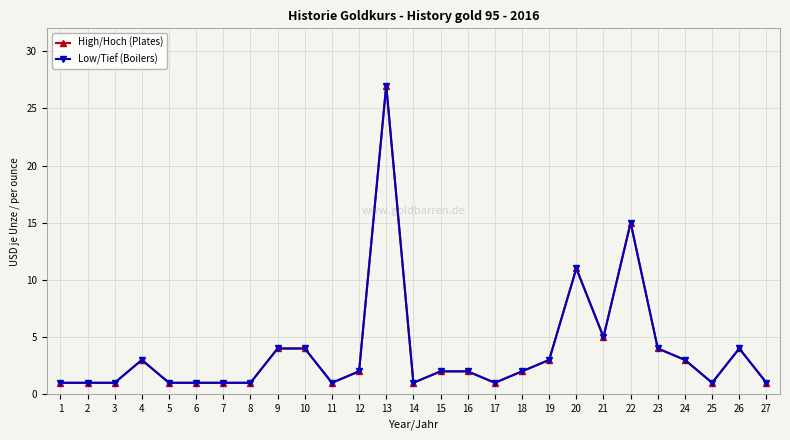

Does the chart have visible grid lines?

Yes